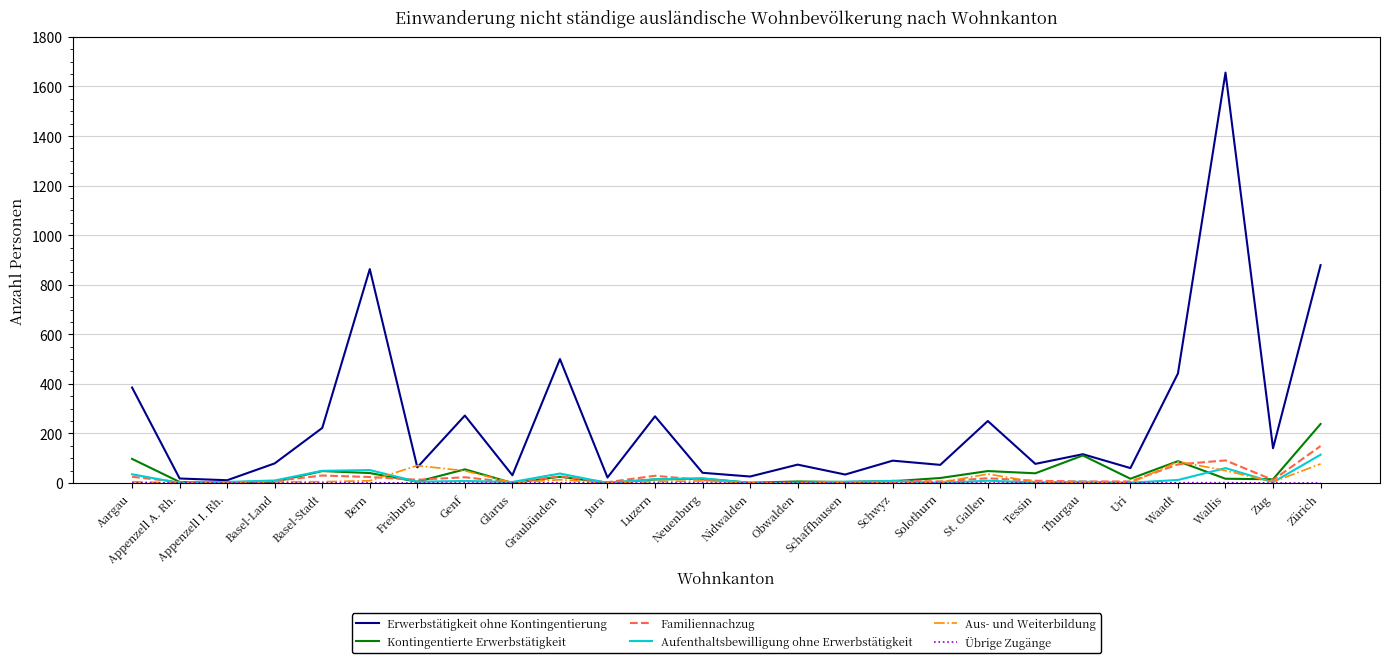

Which series has the largest total across all categories?

Erwerbstätigkeit ohne Kontingentierung